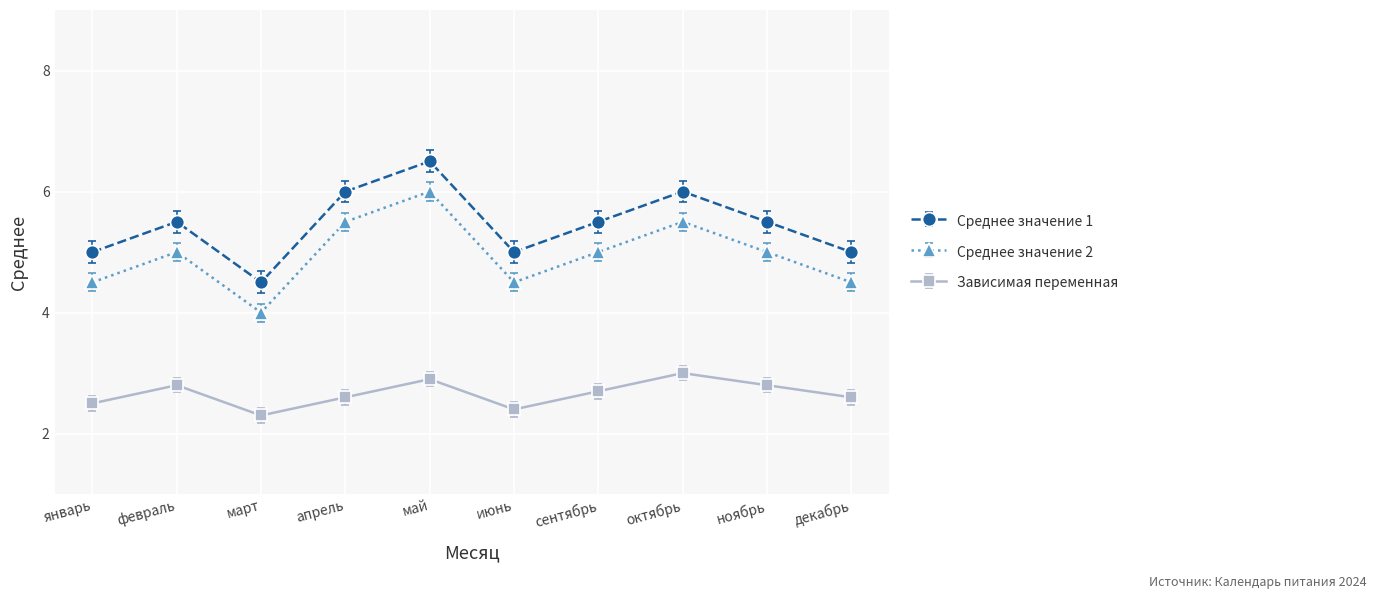

What position from the left is апрель?

4